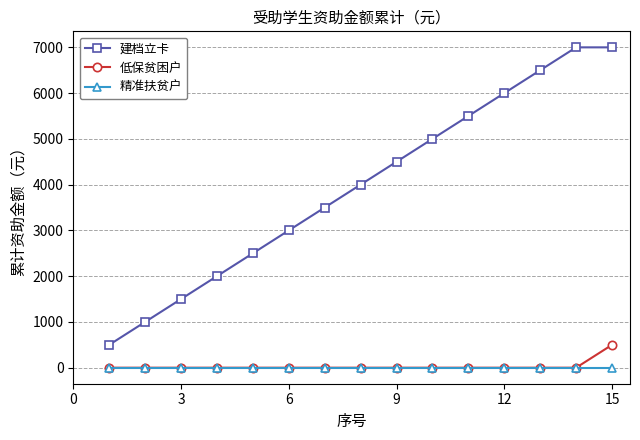

Rank the series by their maximum value, from highest to lowest.

建档立卡, 低保贫困户, 精准扶贫户